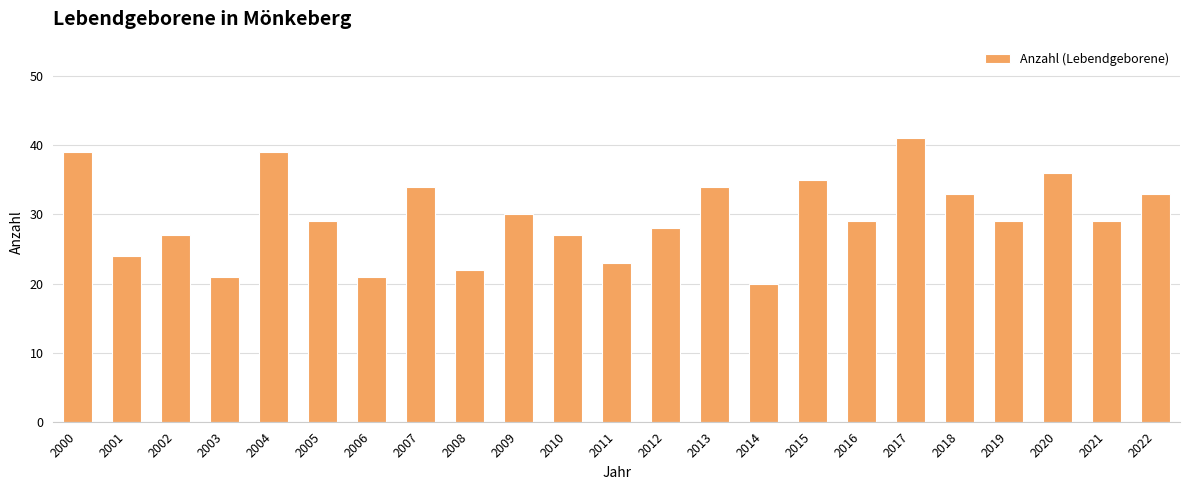

What is the value of the 14th bar from the left?

34